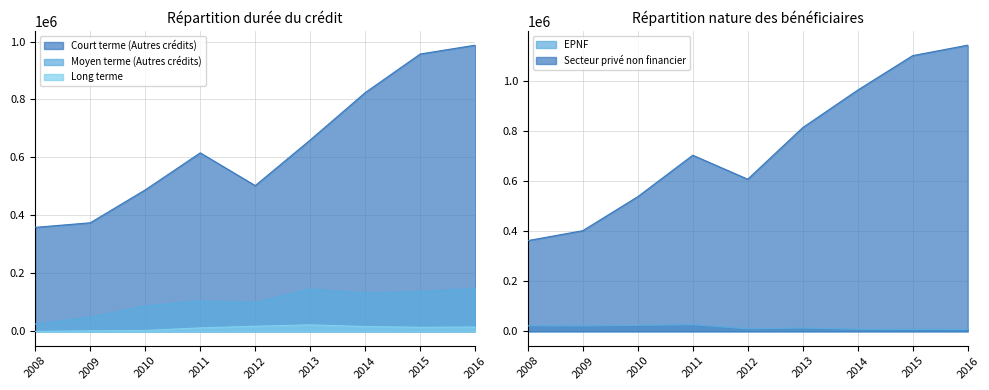

In Court terme (Autres crédits), how many points are higher than both neighbors (excluding endpoints)?

1